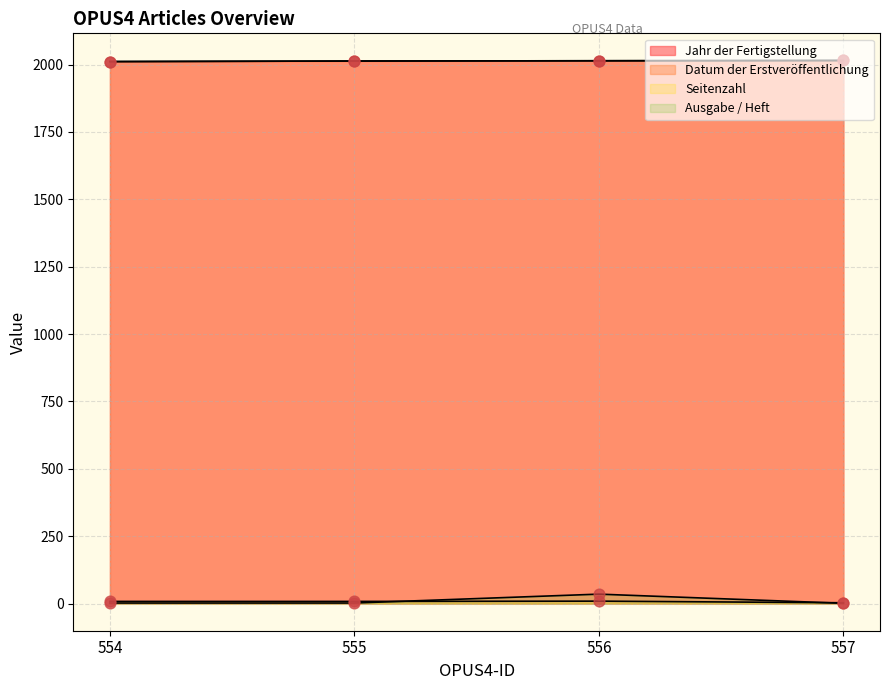

What are all the series names shown in the legend?

Jahr der Fertigstellung, Datum der Erstveröffentlichung, Seitenzahl, Ausgabe / Heft